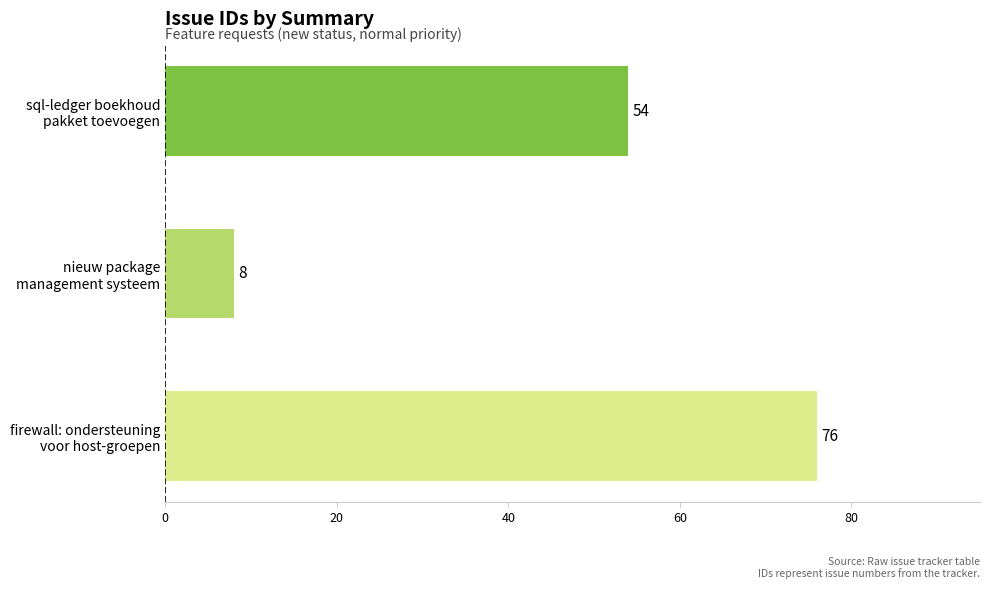

What is the greatest value displayed?

76